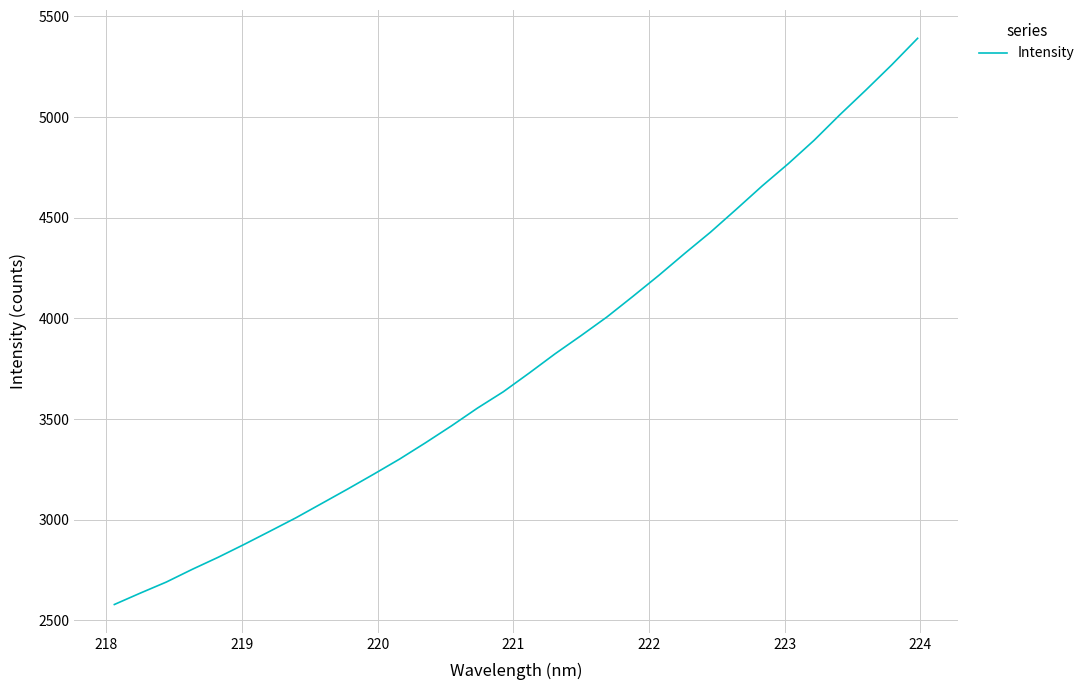

What is the greatest value displayed?

5391.2